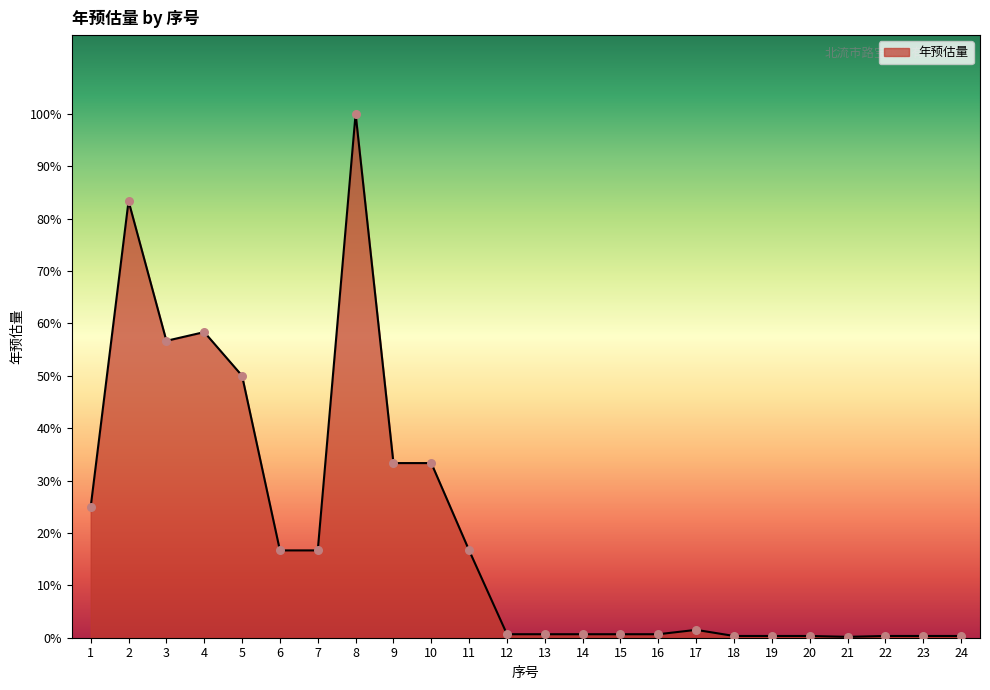

What is the change in value from 16 to 20?

-2